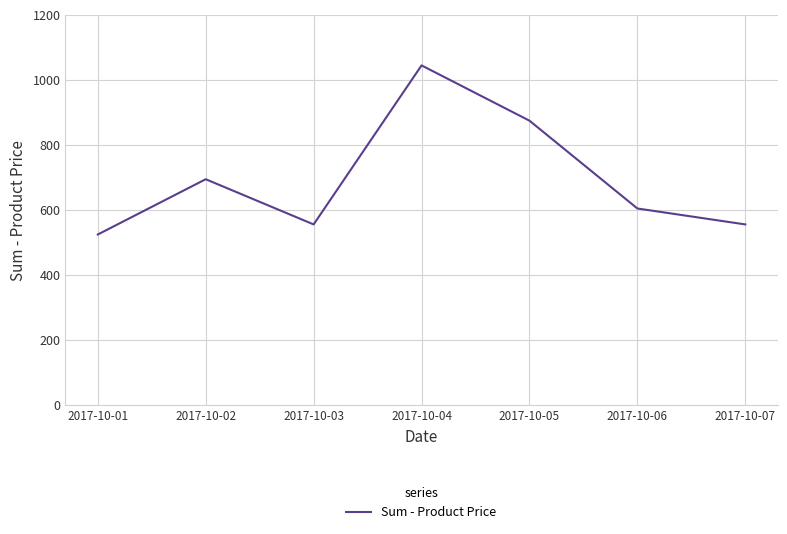

Reading left to right, list all the values displayed in this chart.

525	695	556	1045	875	605	556